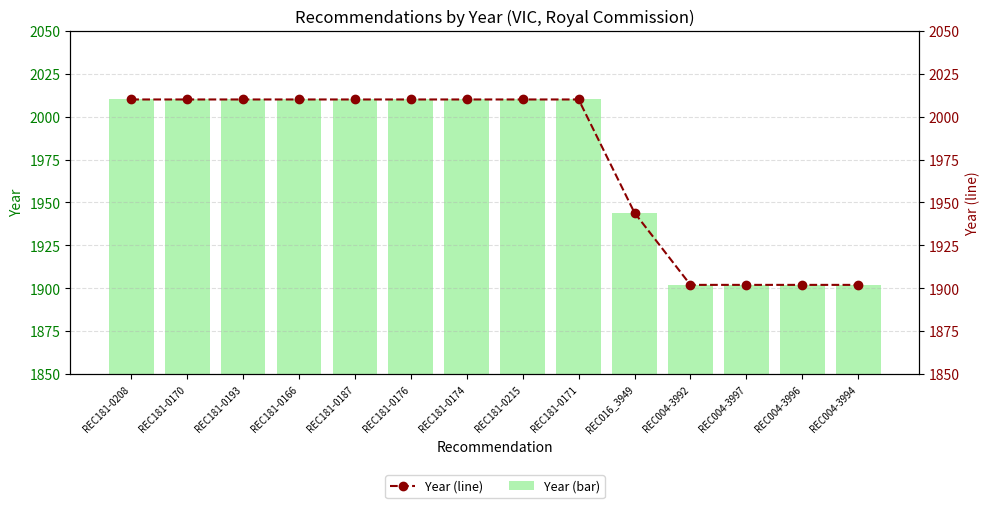

Which series has the largest total across all categories?

Year